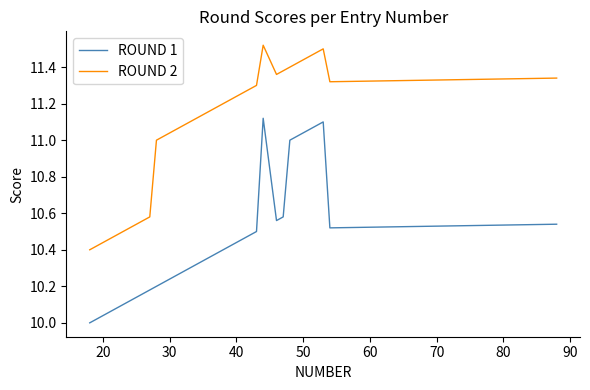

True or false: ROUND 1 and ROUND 2 intersect in this chart.

False